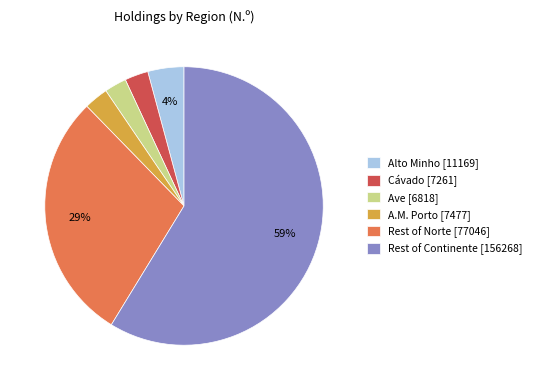

Combined, do Rest of Continente [156268] and Rest of Norte [77046] account for over 50%?

Yes